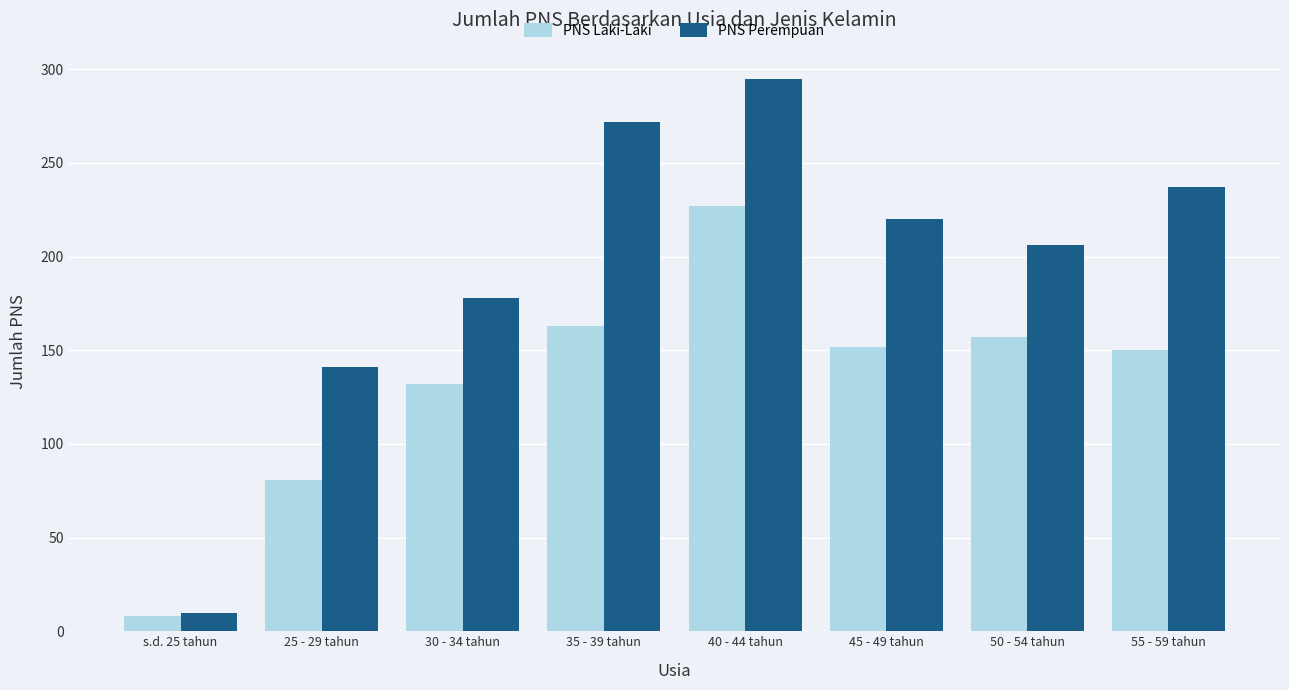

Reading left to right, transcribe all the data shown in this chart.

PNS Laki-Laki: s.d. 25 tahun=8	25 - 29 tahun=81	30 - 34 tahun=132	35 - 39 tahun=163	40 - 44 tahun=227	45 - 49 tahun=152	50 - 54 tahun=157	55 - 59 tahun=150
PNS Perempuan: s.d. 25 tahun=10	25 - 29 tahun=141	30 - 34 tahun=178	35 - 39 tahun=272	40 - 44 tahun=295	45 - 49 tahun=220	50 - 54 tahun=206	55 - 59 tahun=237